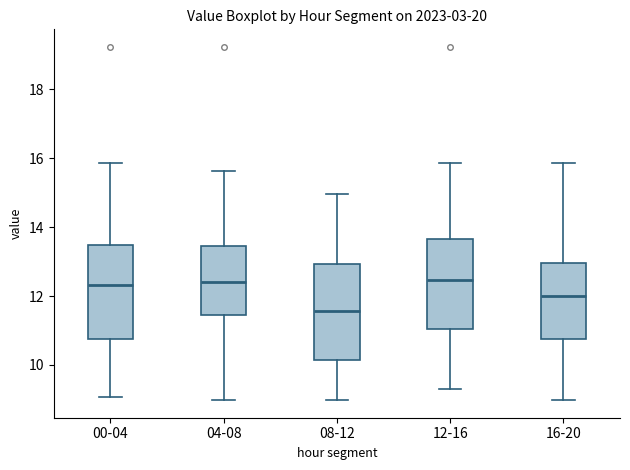

Where is the lower edge of the box for 00-04 on the y-axis? The values are not printed on the chart, so give them approximately, as read against the axis.

10.8